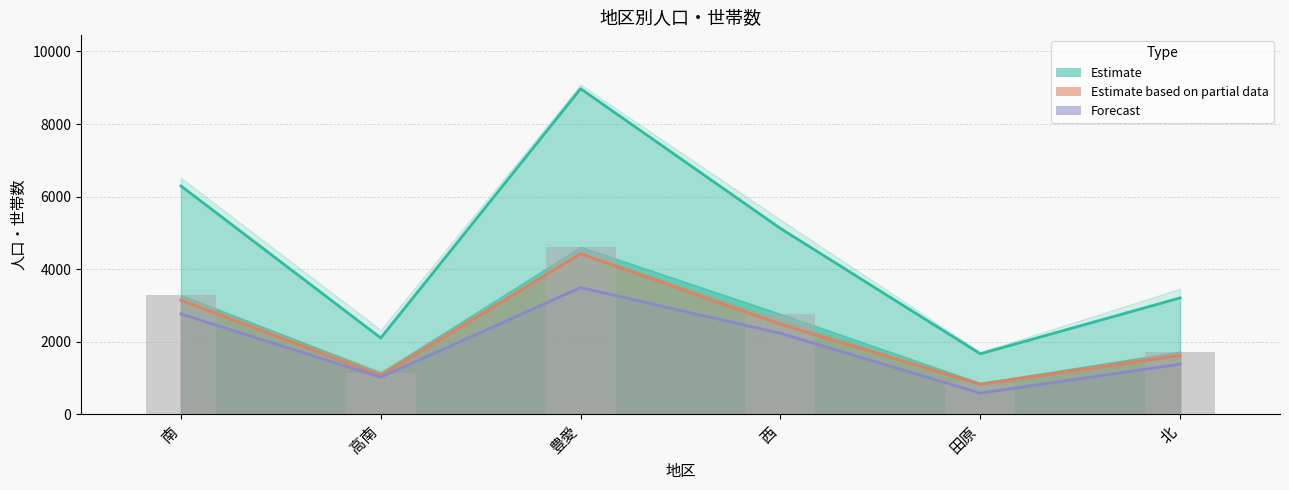

Between 高南 and 西, which is larger?

西